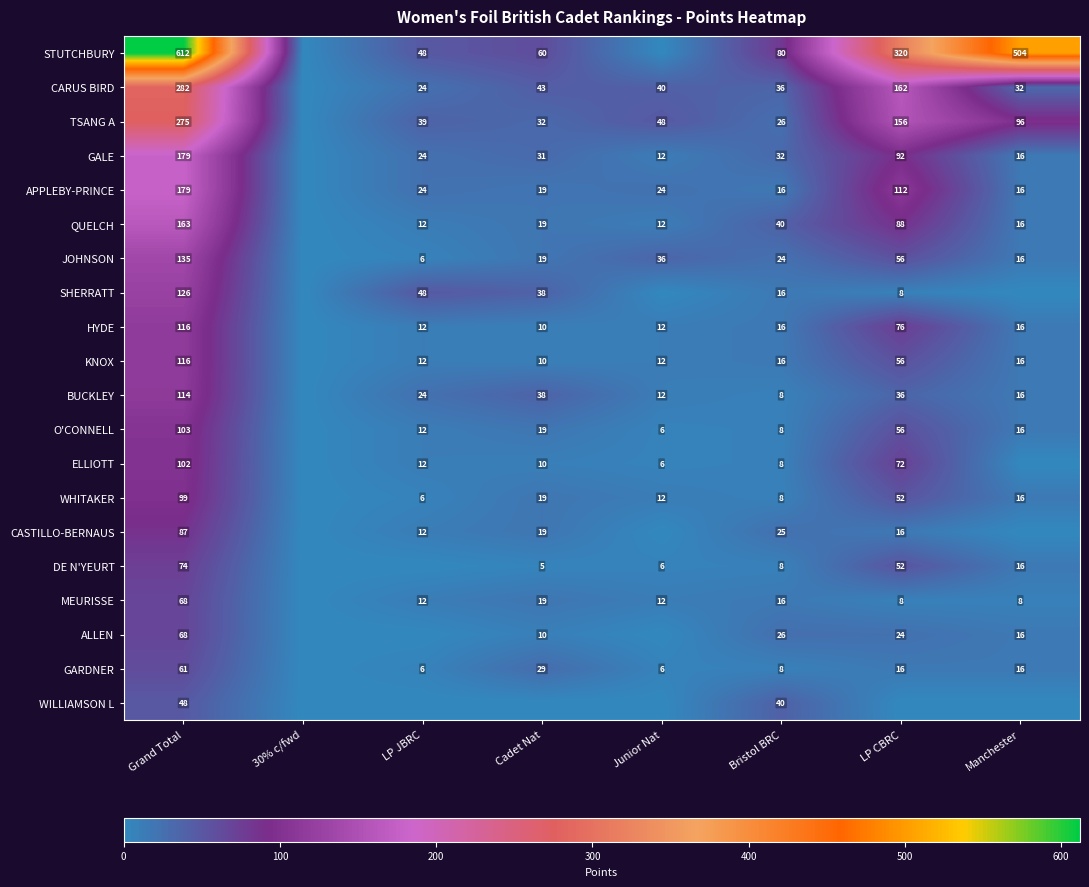

What is the difference between the HYDE values at Manchester and LP CBRC?

60